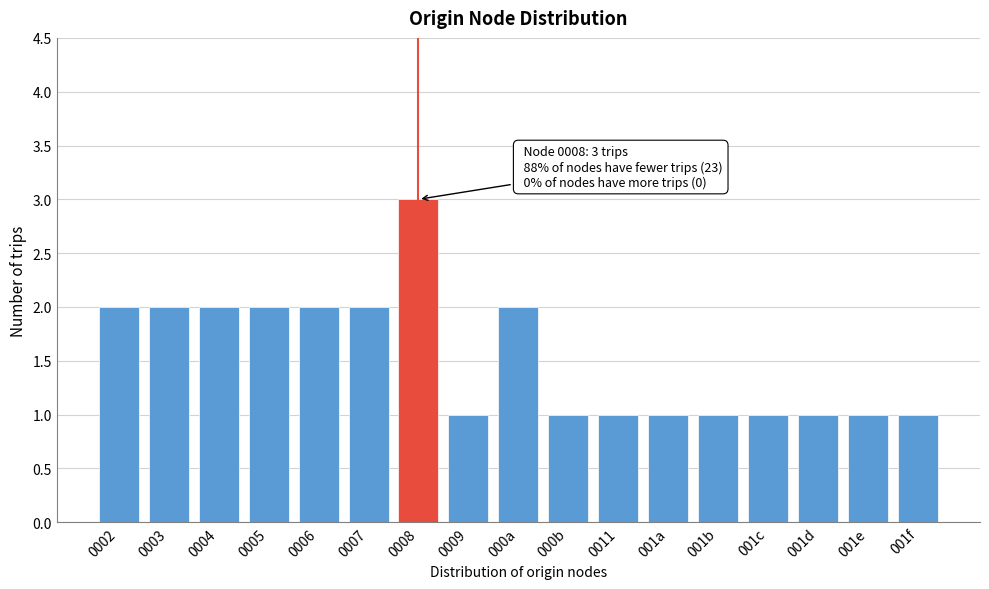

Reading right to left, extract all data points from this chart.

001f=1	001e=1	001d=1	001c=1	001b=1	001a=1	0011=1	000b=1	000a=2	0009=1	0008=3	0007=2	0006=2	0005=2	0004=2	0003=2	0002=2